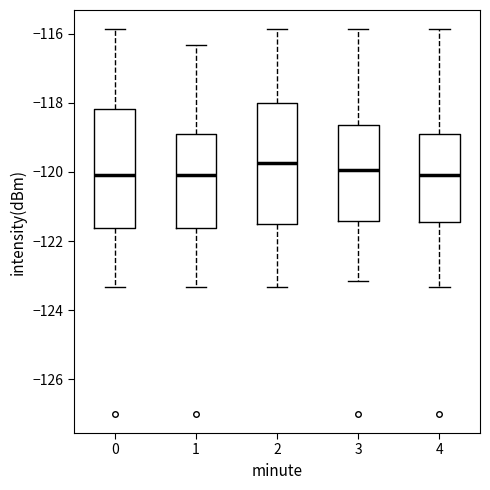

Reading left to right, transcribe this box plot: for each box, give where its median line is, the range the box spans, and where its two whiskers end, as read against the y-axis. The values are not printed on the chart, so give them approximately, as read against the axis.

0: median -120.0, box -121.6 to -118.2, whiskers -123.4 to -115.8
1: median -120.0, box -121.6 to -119.0, whiskers -123.4 to -116.4
2: median -119.8, box -121.4 to -118.0, whiskers -123.4 to -115.8
3: median -120.0, box -121.4 to -118.6, whiskers -123.2 to -115.8
4: median -120.0, box -121.4 to -119.0, whiskers -123.4 to -115.8